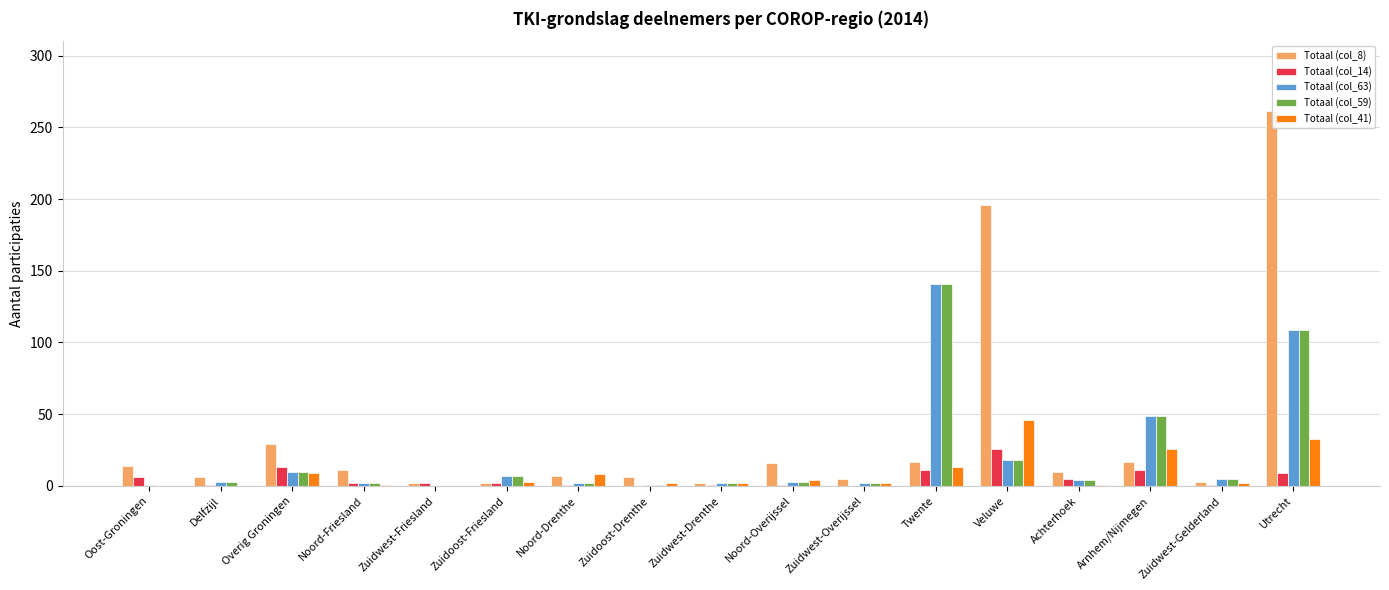

Is it true that Totaal (col_59) equals 7 at Veluwe?

False